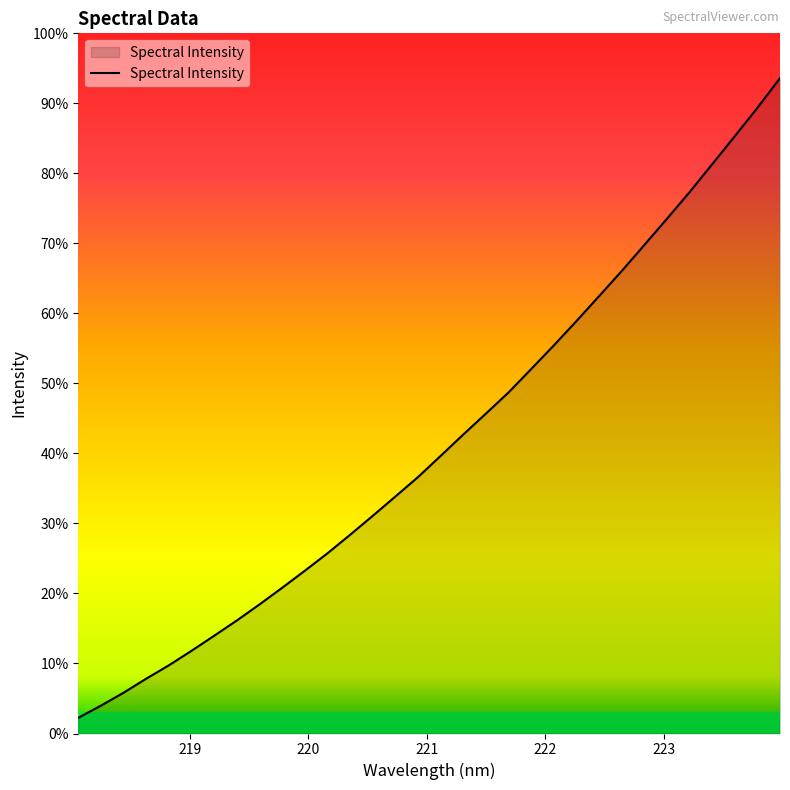

True or false: the data has more than 0 interior local peaks.

False